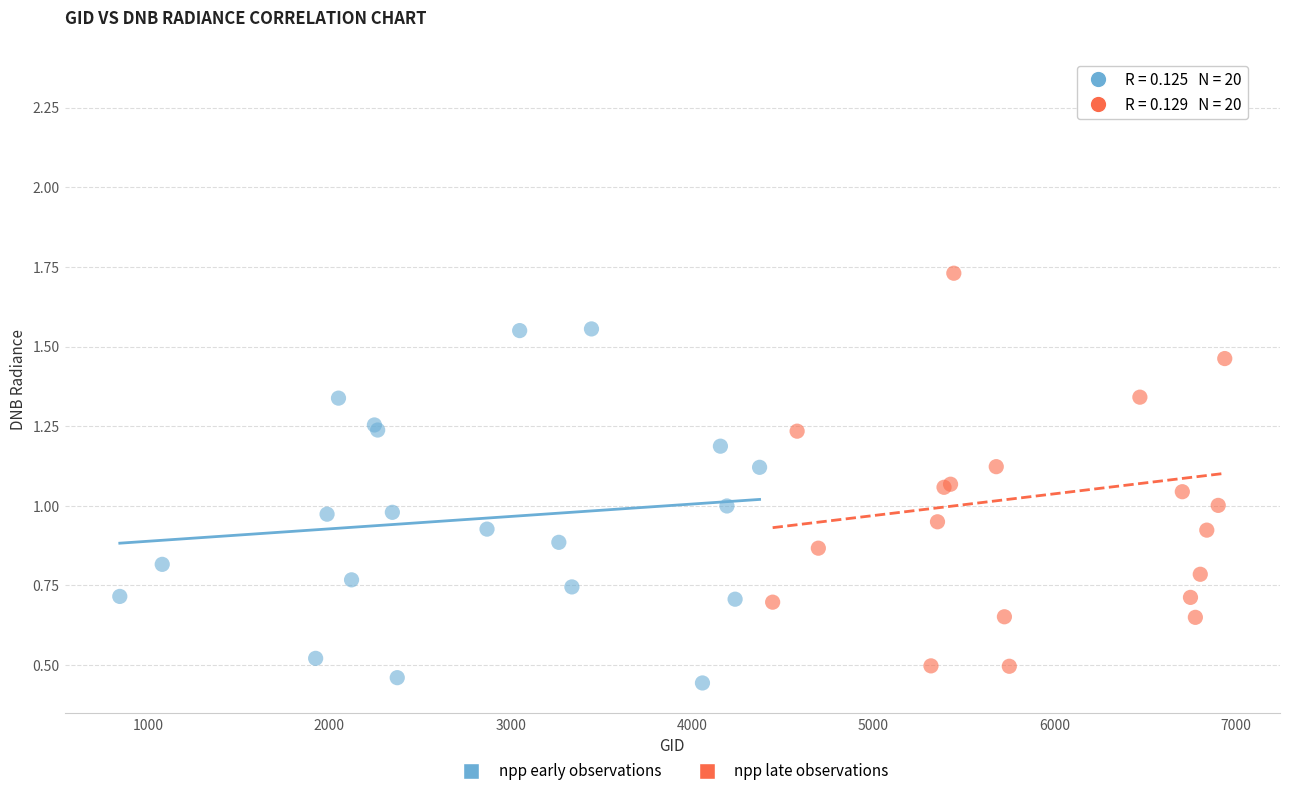

Which series has the largest Y range (max minus min)?

npp late observations